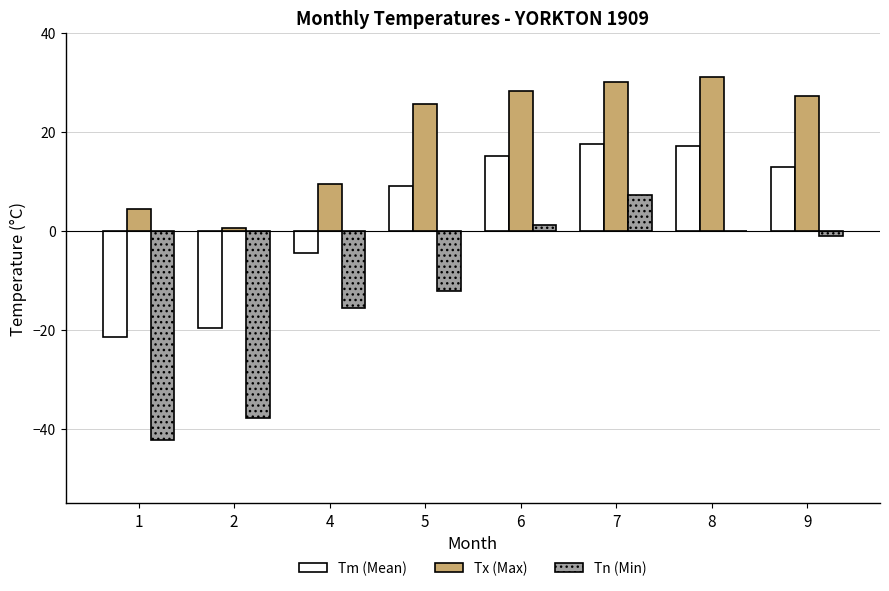

What is the difference between the Tm (Mean) values at 6 and 9?

2.2